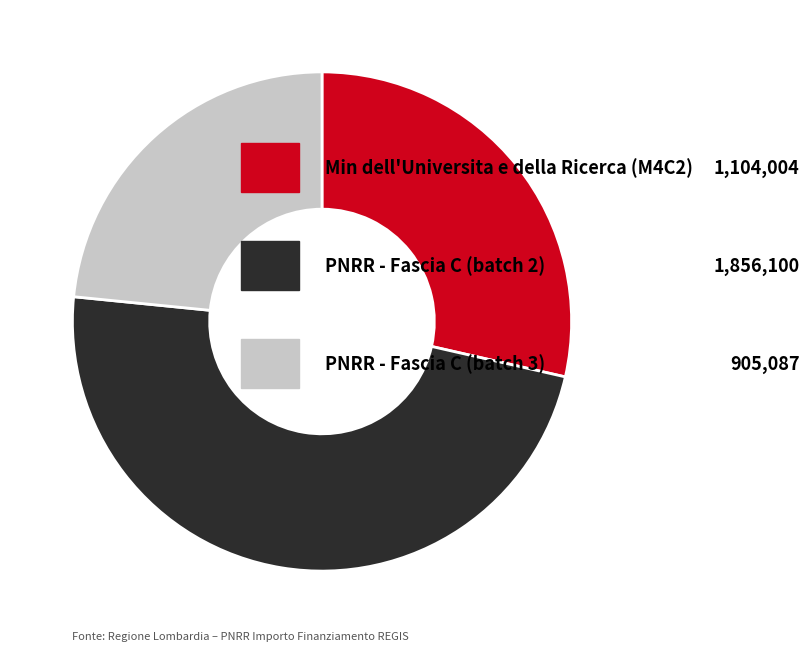

Does any single category account for the majority?

No